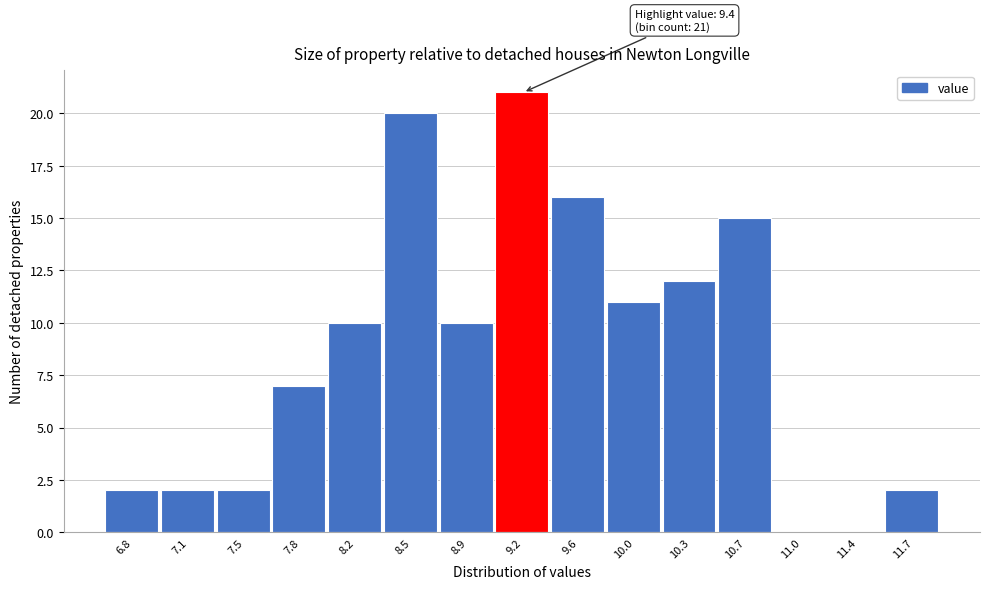

Which range on the x-axis has the tallest bar?

9.05 to 9.45